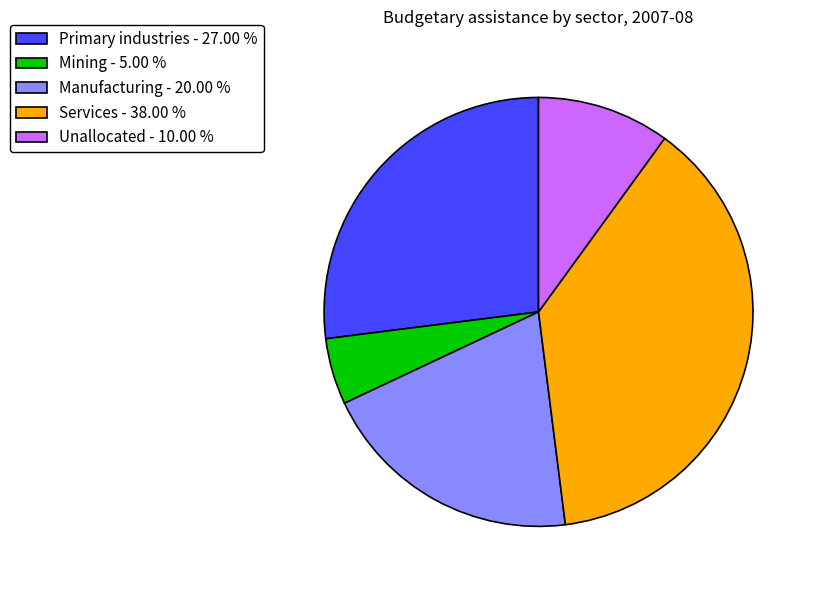

What is the smallest slice in the pie chart?

Mining